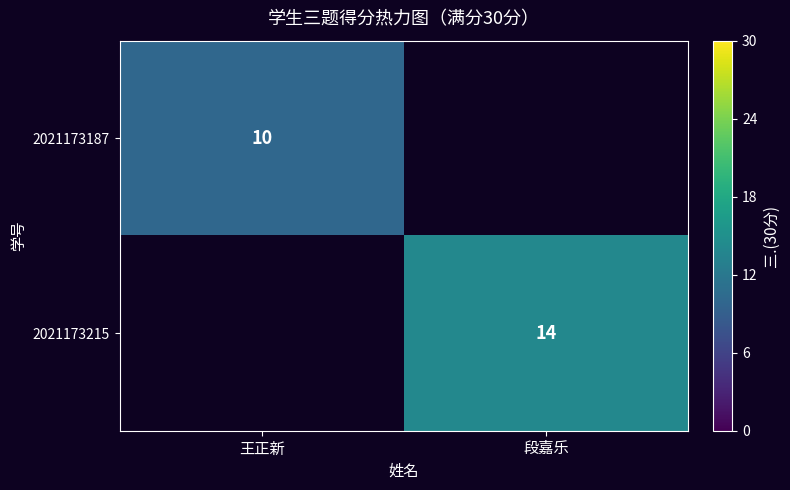

Between 段嘉乐 and 王正新, which is larger?

王正新